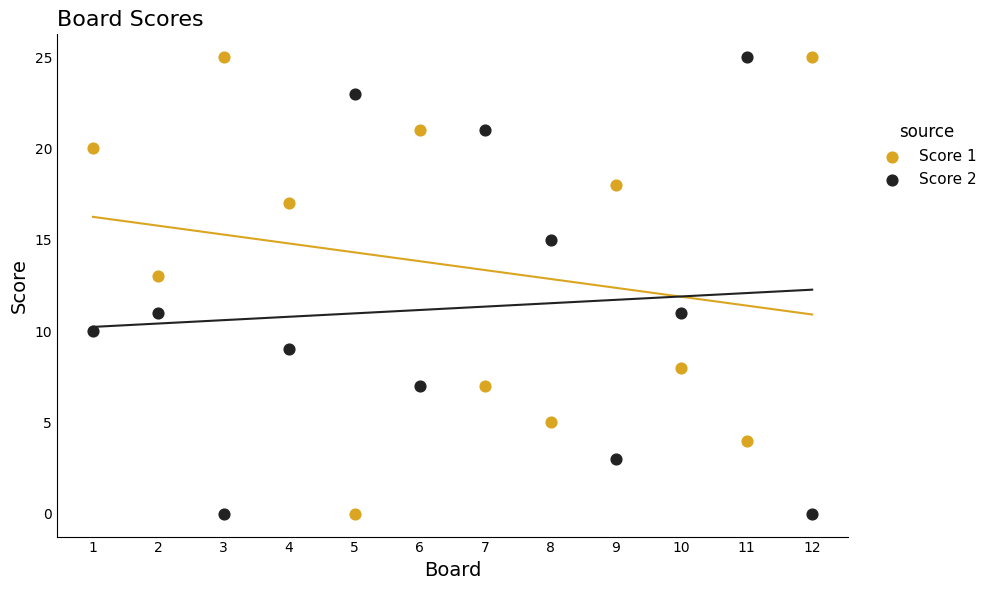

Across all data points, what is the range of Y values (max minus min)?

25